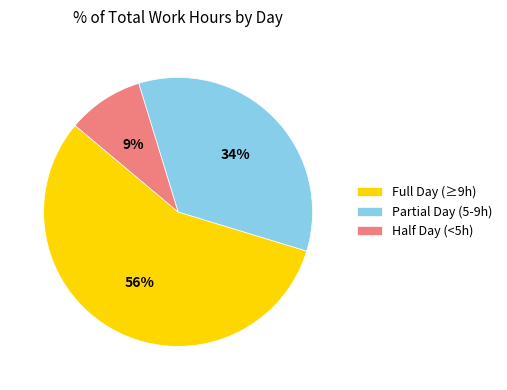

Which slice is the largest?

Full Day (≥9h)